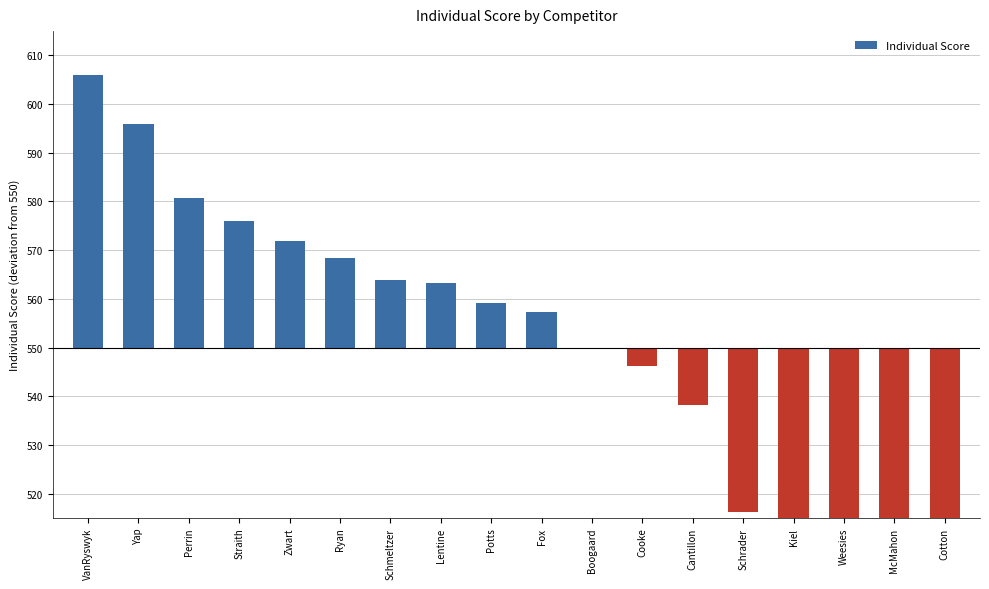

The chart shows a value of 18.4 at Lentine. True or false?

False